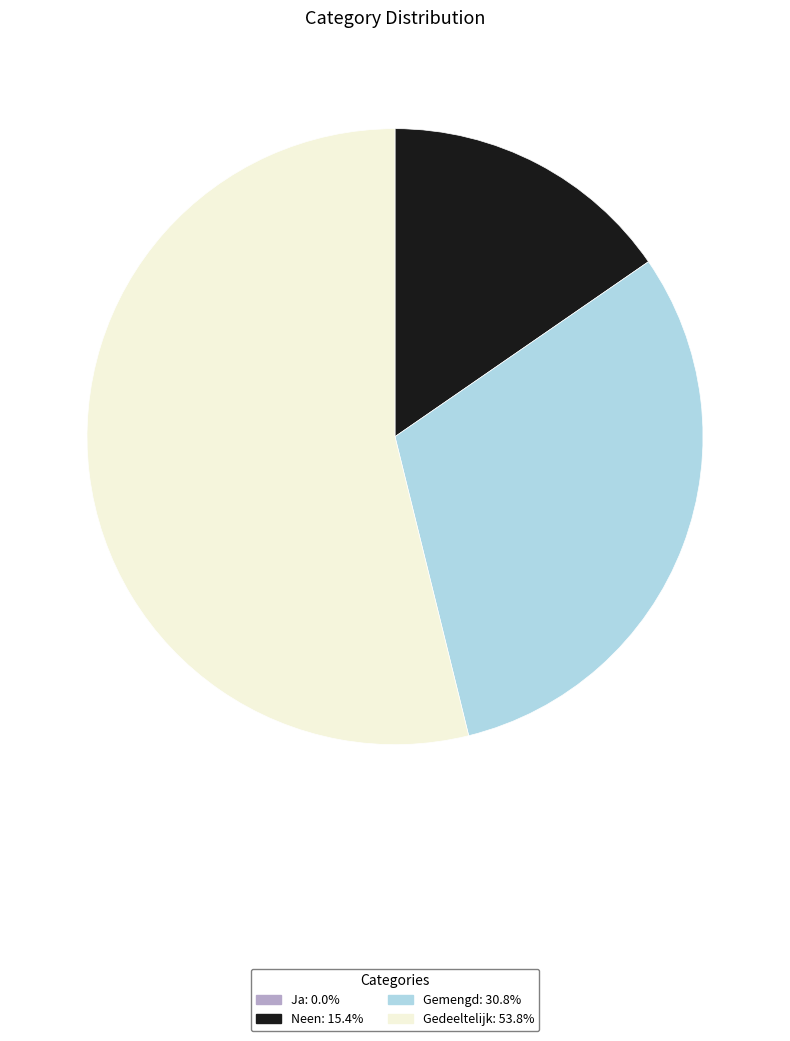

The Gemengd slice represents 41% of the pie. True or false?

False